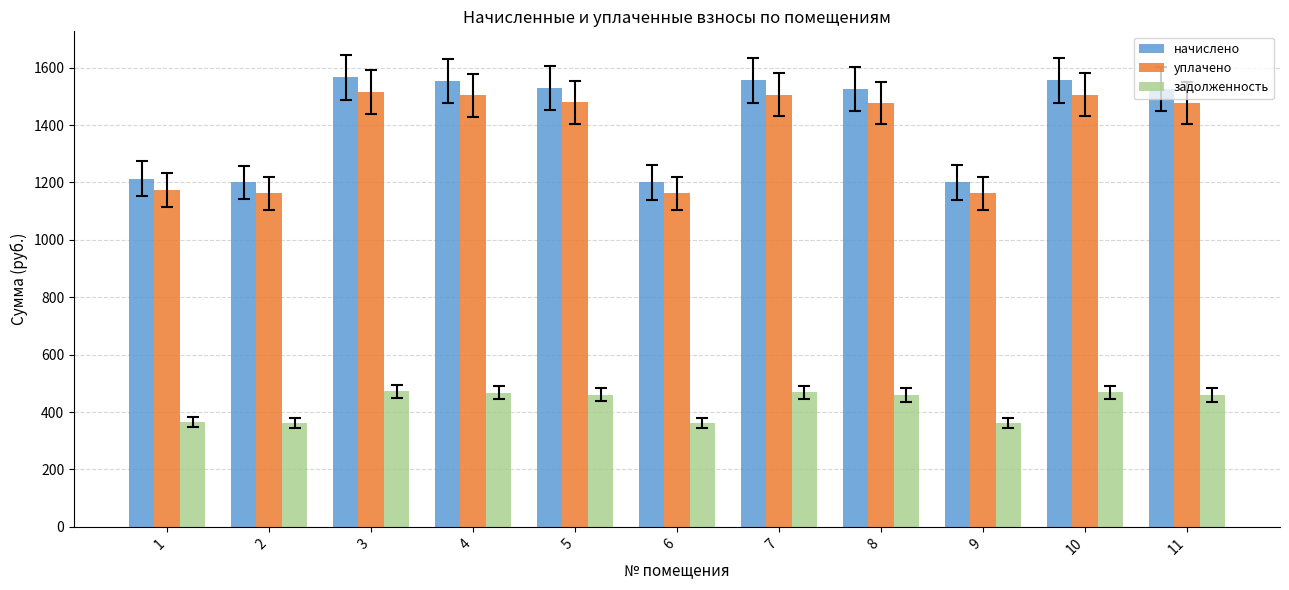

What is the minimum value shown in the chart?

361.6